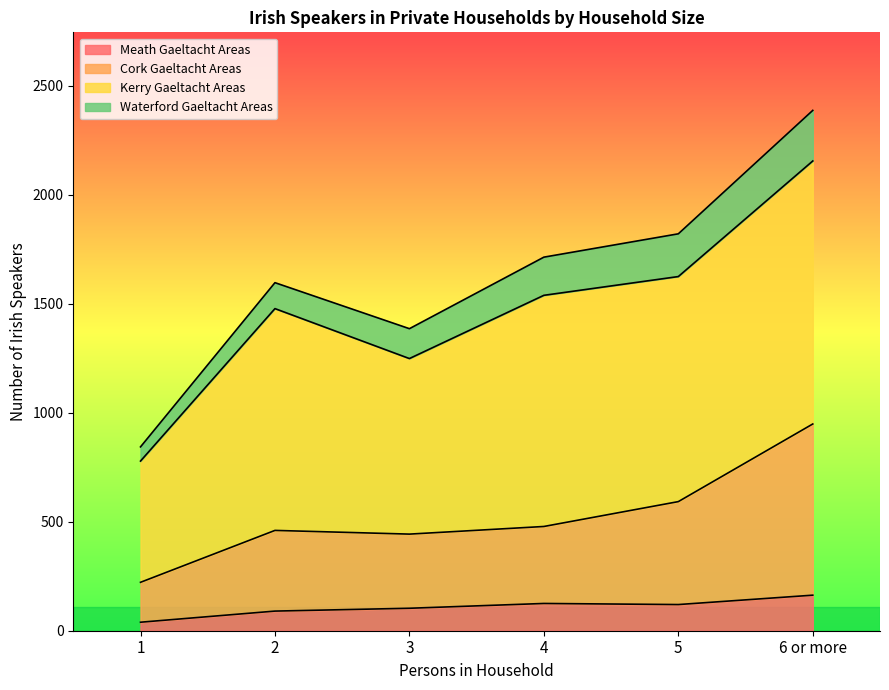

Does the chart have visible grid lines?

No